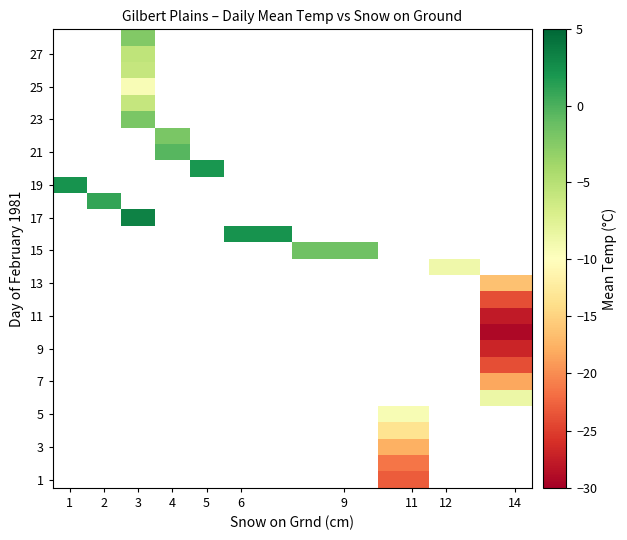

Is the value of row_19 at 5 greater than the value of row_2 at 14?

No